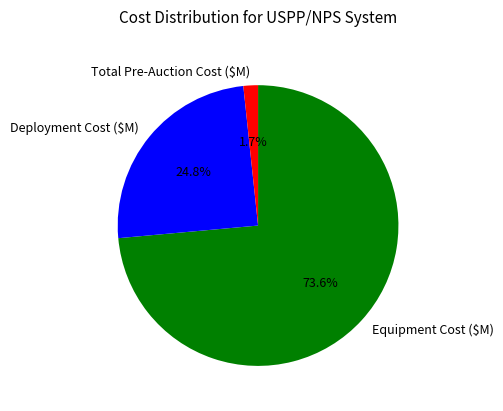

Count the number of slices in the pie.

3